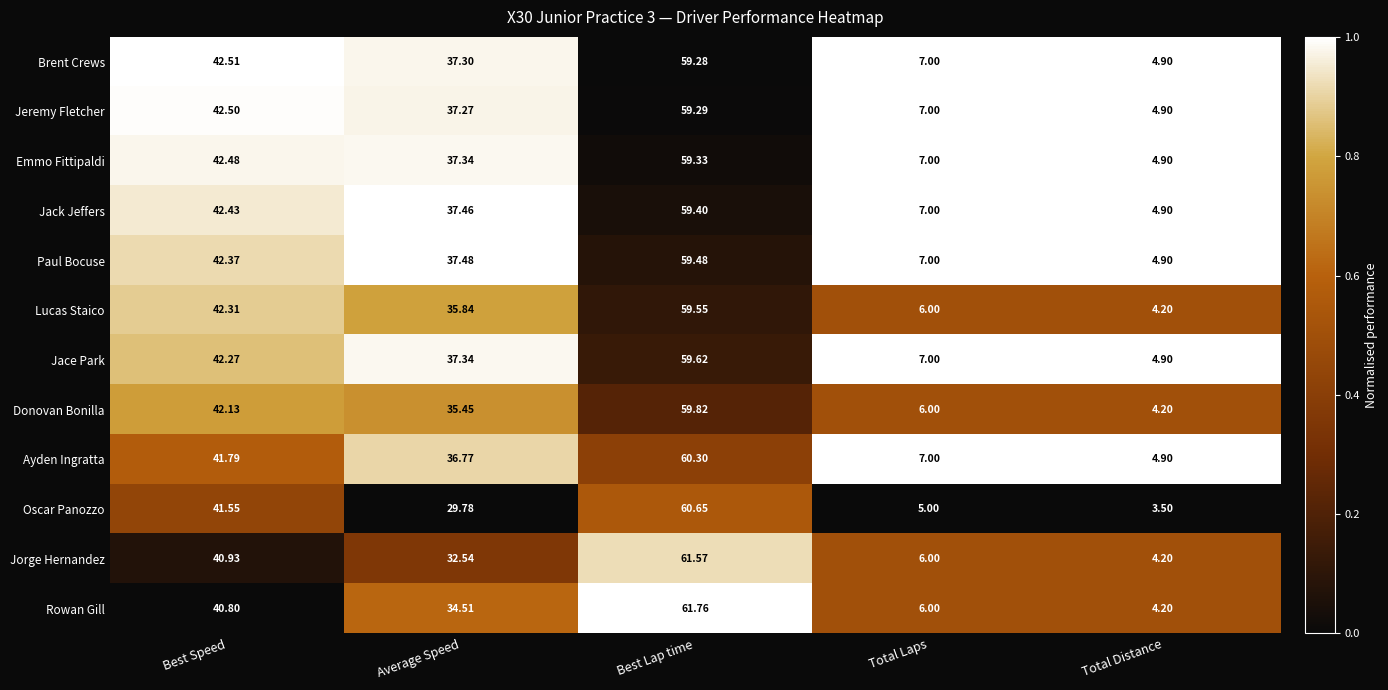

Is the value of Jeremy Fletcher at Total Laps greater than the value of Oscar Panozzo at Average Speed?

No